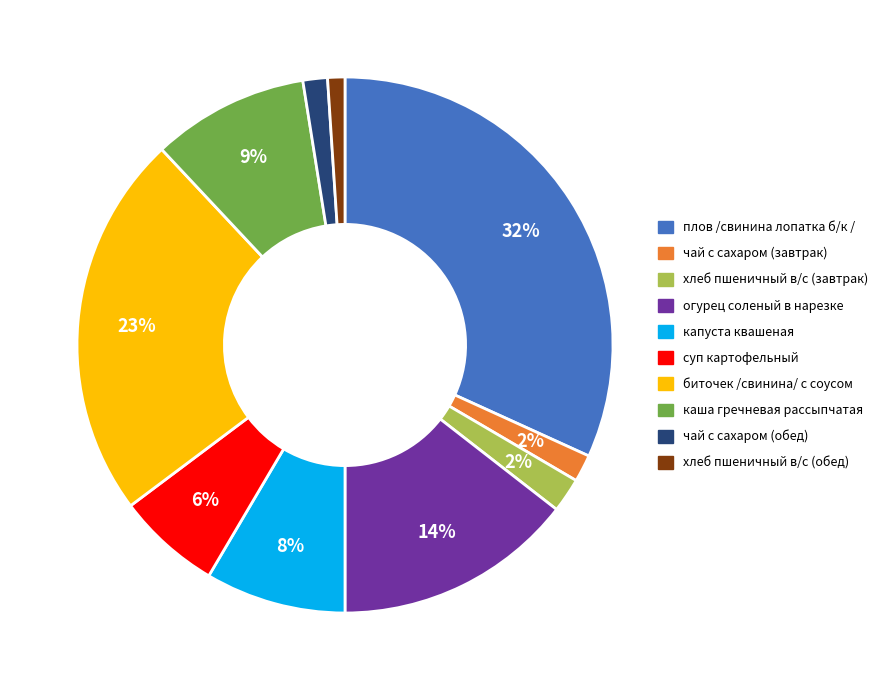

Count the number of slices in the pie.

10